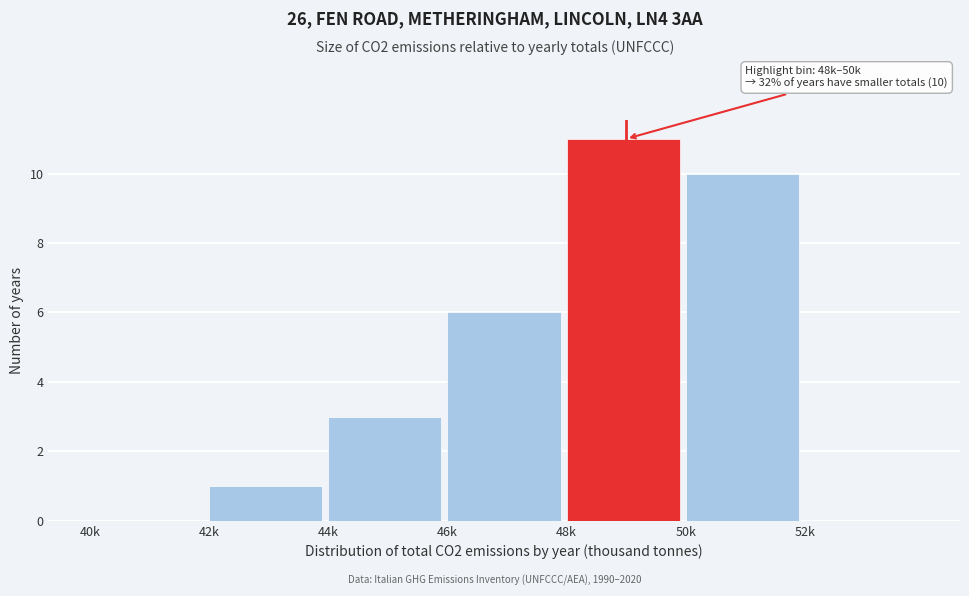

Reading left to right, transcribe all the data shown in this chart.

40k=0	42k=1	44k=3	46k=6	48k=11	50k=10	52k=0